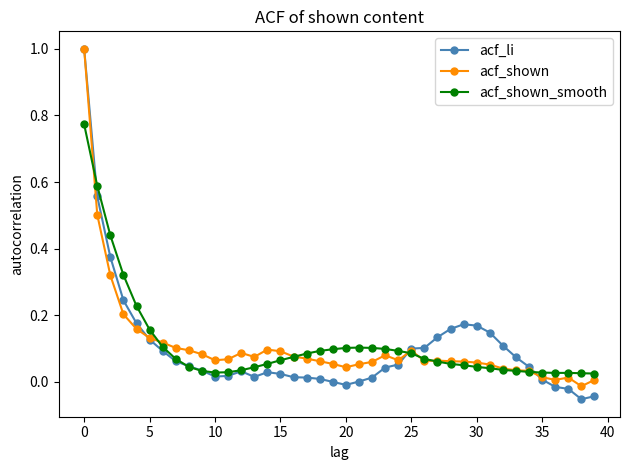

Which series has the widest spread of values?

acf_li